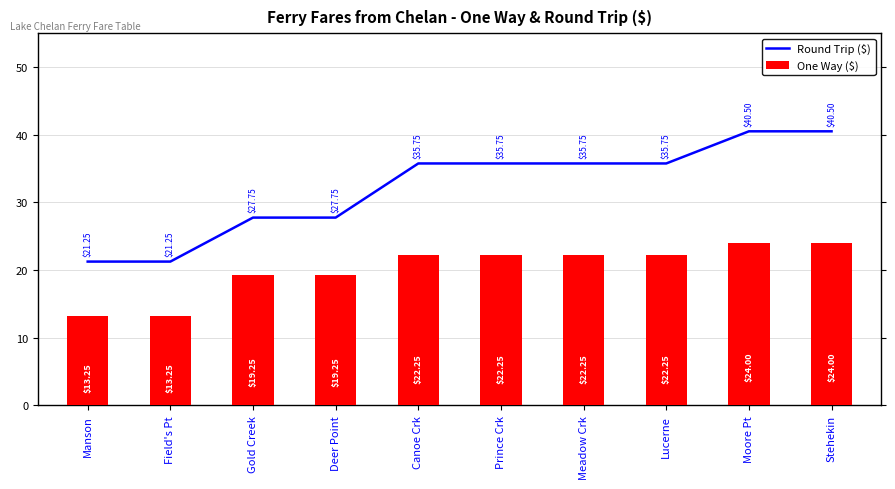

What is the difference between the highest and lowest values at Meadow Crk?

13.5